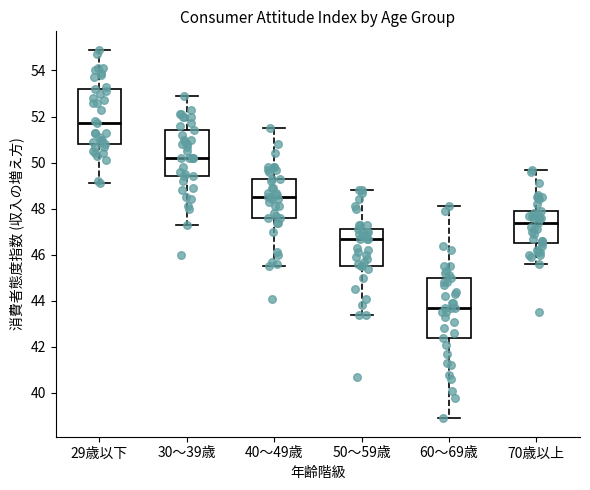

Reading left to right, transcribe this box plot: for each box, give where its median line is, the range the box spans, and where its two whiskers end, as read against the y-axis. The values are not printed on the chart, so give them approximately, as read against the axis.

29歳以下: median 51.8, box 50.8 to 53.2, whiskers 49.2 to 55.0
30～39歳: median 50.2, box 49.4 to 51.4, whiskers 47.4 to 53.0
40～49歳: median 48.6, box 47.6 to 49.4, whiskers 45.6 to 51.6
50～59歳: median 46.8, box 45.6 to 47.2, whiskers 43.4 to 48.8
60～69歳: median 43.8, box 42.4 to 45.0, whiskers 39.0 to 48.2
70歳以上: median 47.4, box 46.6 to 48.0, whiskers 45.6 to 49.8